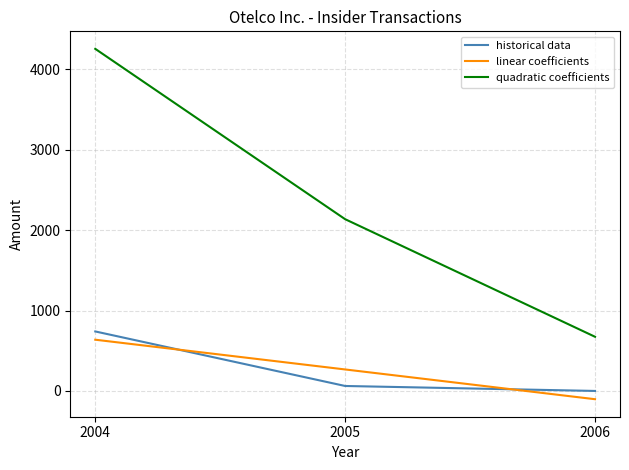

Is the value of linear coefficients at 2004 greater than the value of historical data at 2005?

Yes